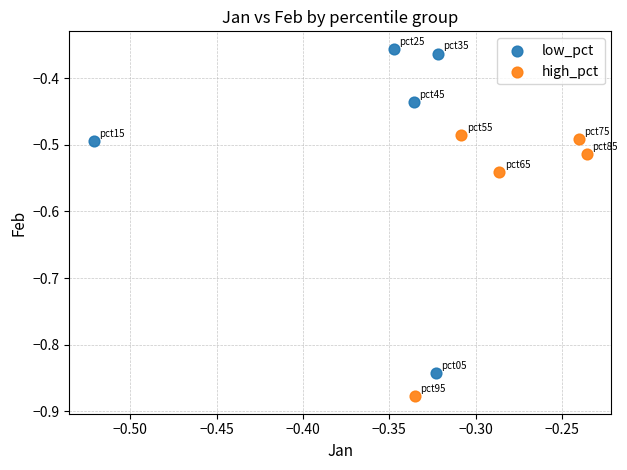

Which series contains the lowest Y value?

high_pct